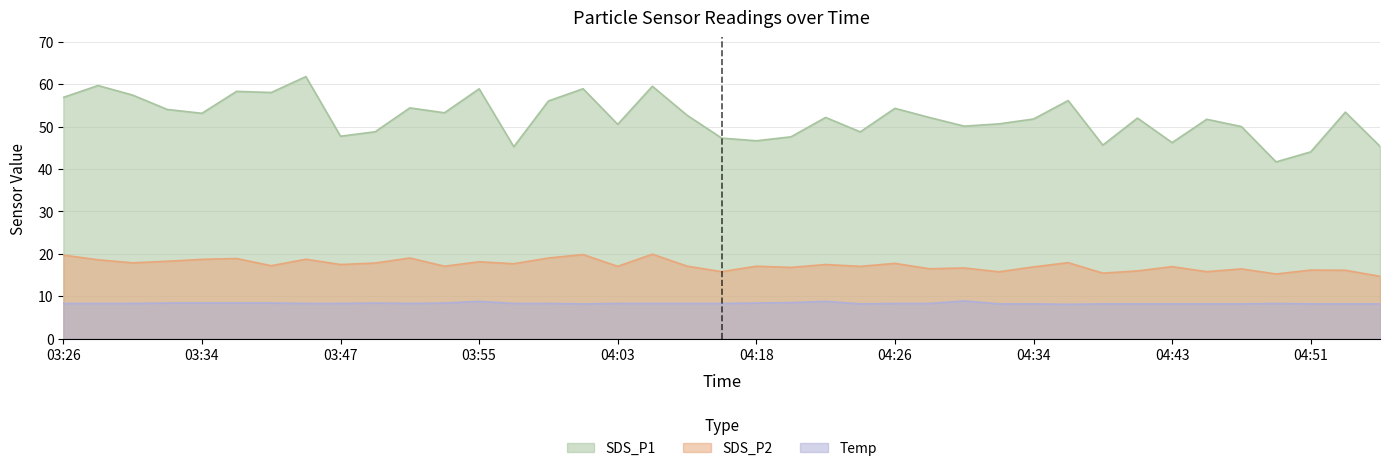

In SDS_P1, how many points are lower than both neighbors (excluding endpoints)?

12